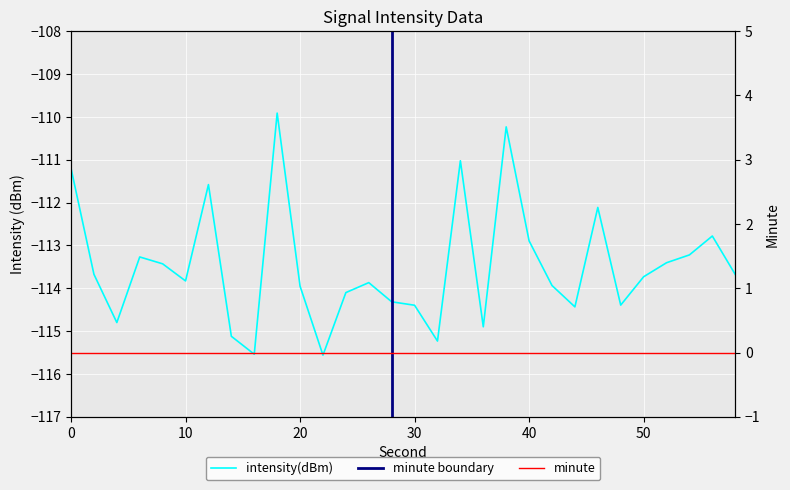

What is the sum of the values at 42 and 56?

-226.7